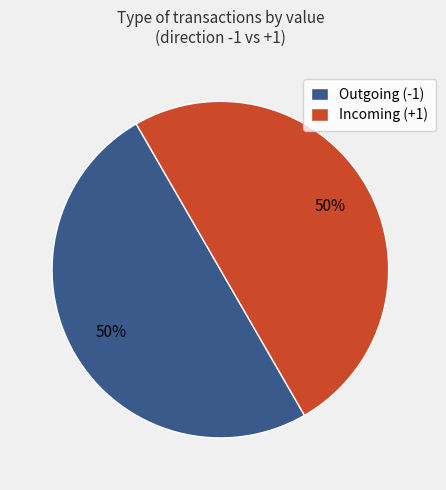

To the nearest percent, what is the average slice percentage?

50%